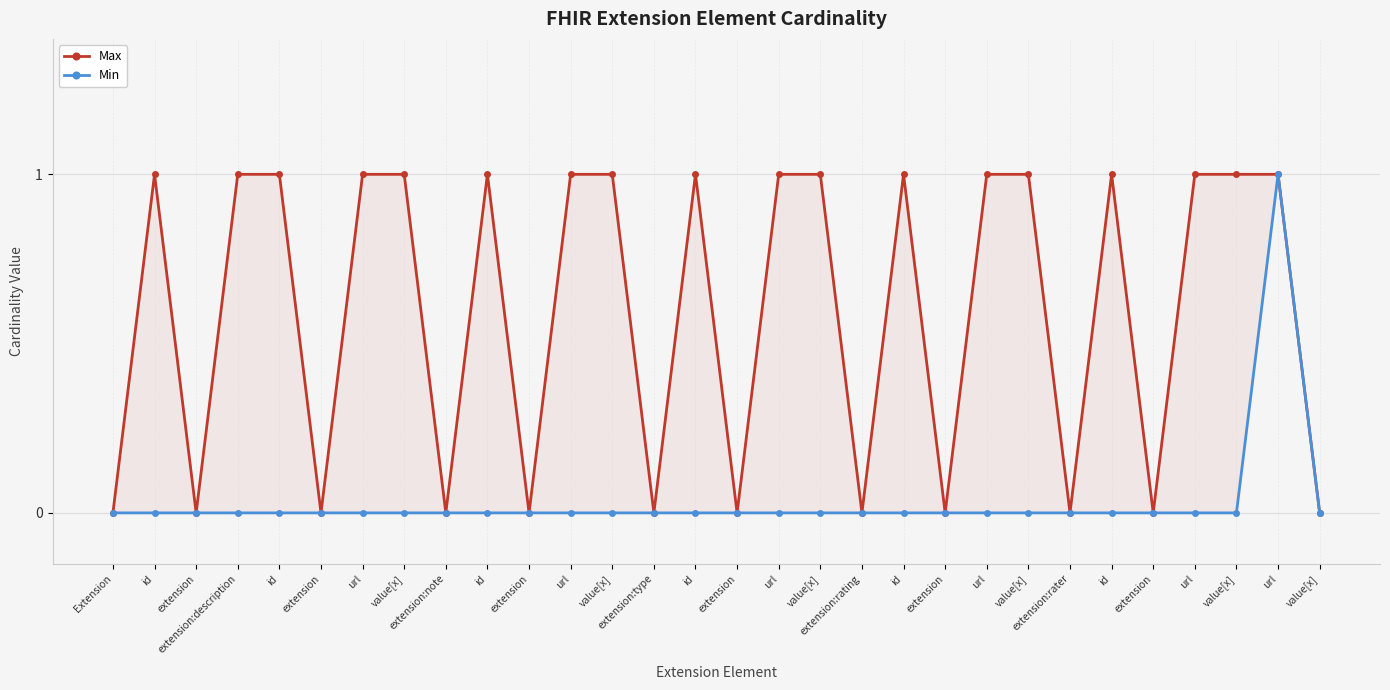

Where is the first local minimum for Max?

extension